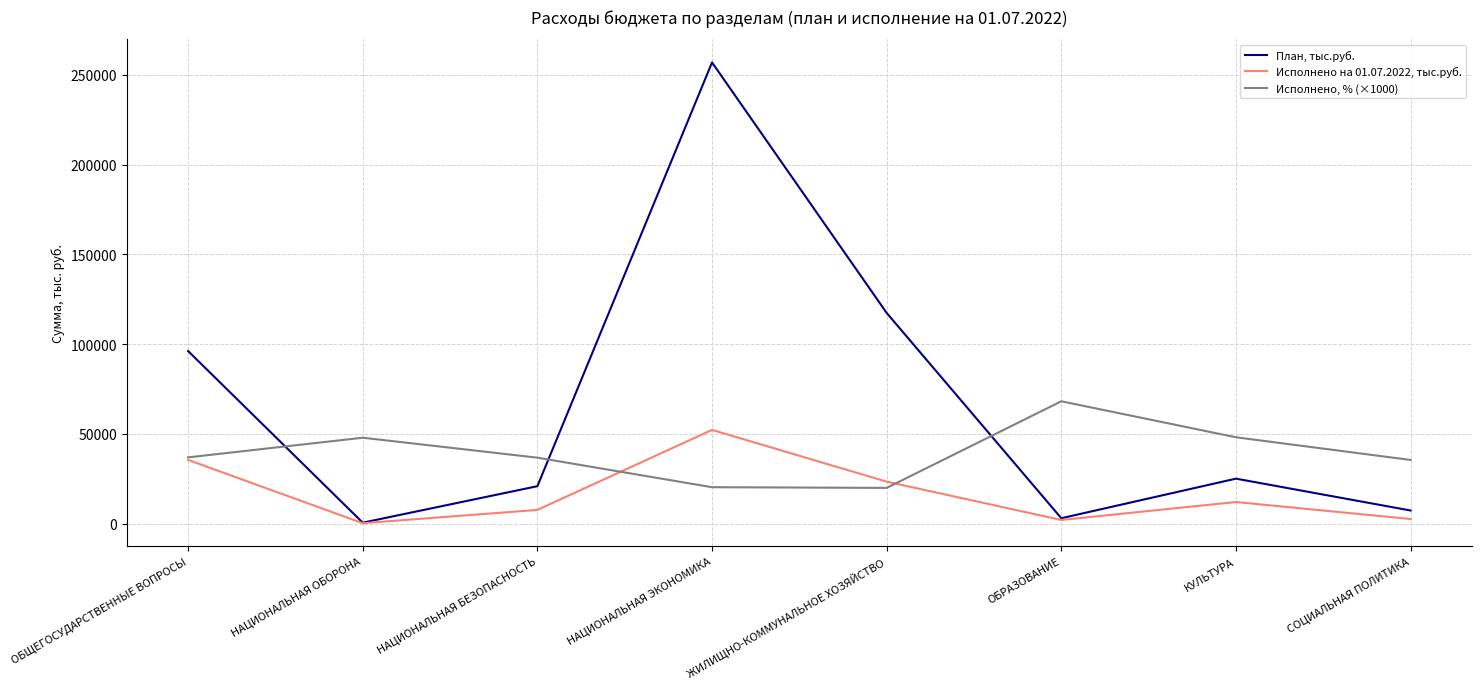

Between НАЦИОНАЛЬНАЯ ОБОРОНА and КУЛЬТУРА, which series saw the biggest shift?

План, тыс.руб.